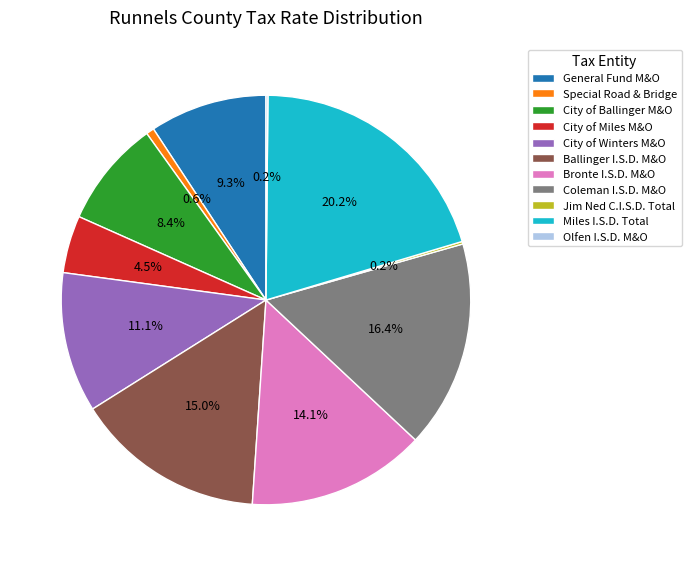

Between Bronte I.S.D. M&O and Coleman I.S.D. M&O, which is larger?

Coleman I.S.D. M&O